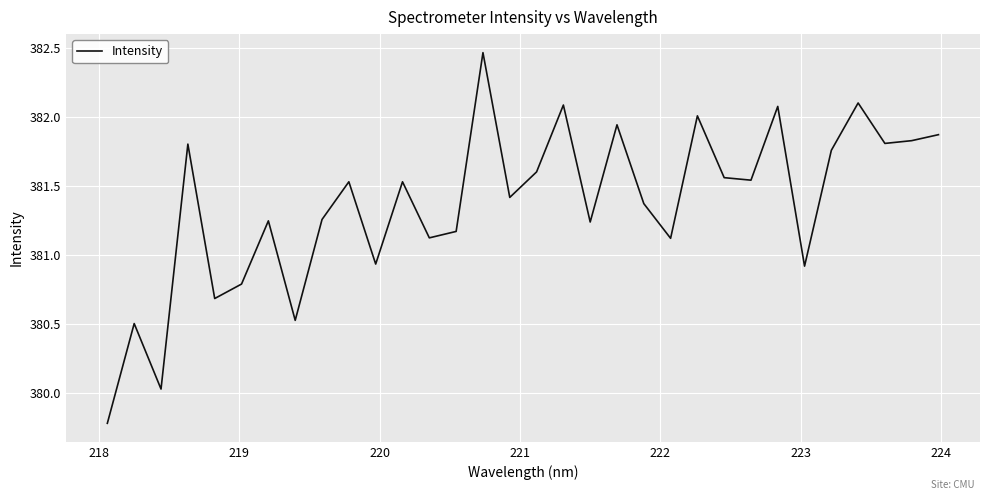

True or false: the data has more than 1 interior local peaks.

True